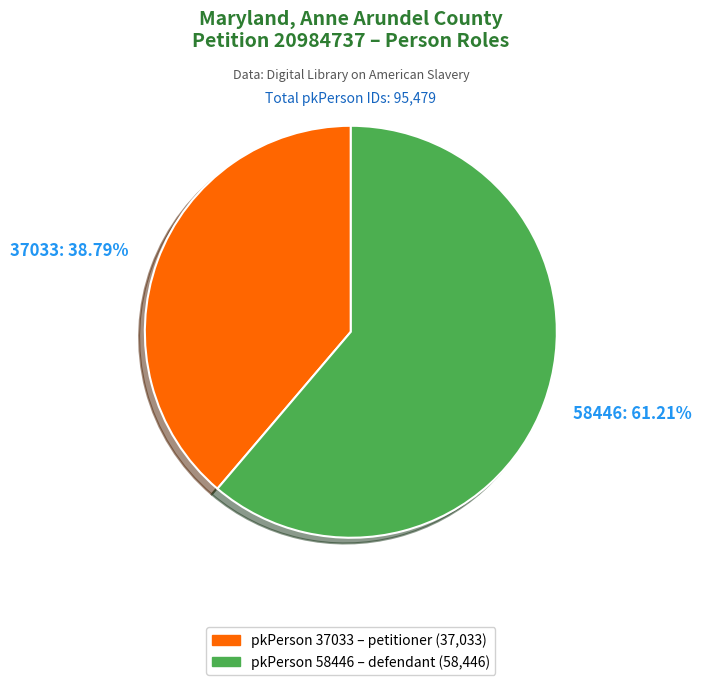

Does 58446: 61.21% represent more than half of the total?

Yes